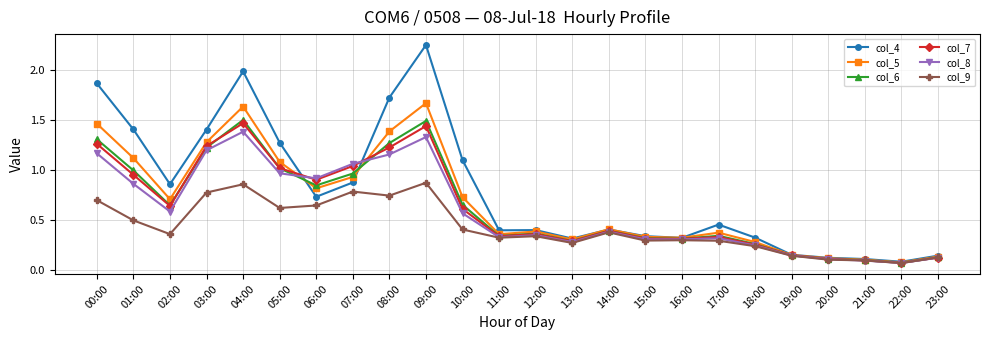

Is it true that col_8 equals 0.1 at 23:00?

True